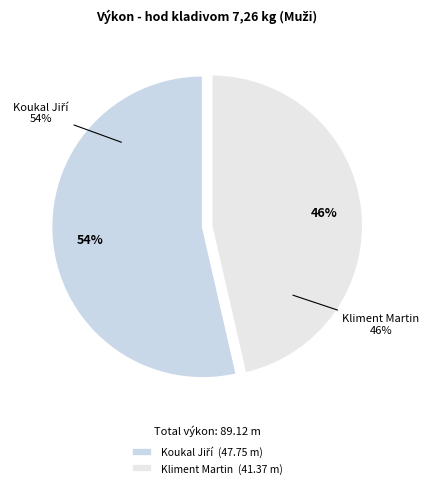

To the nearest percent, what is the difference between the largest and smallest slice percentages?

7%